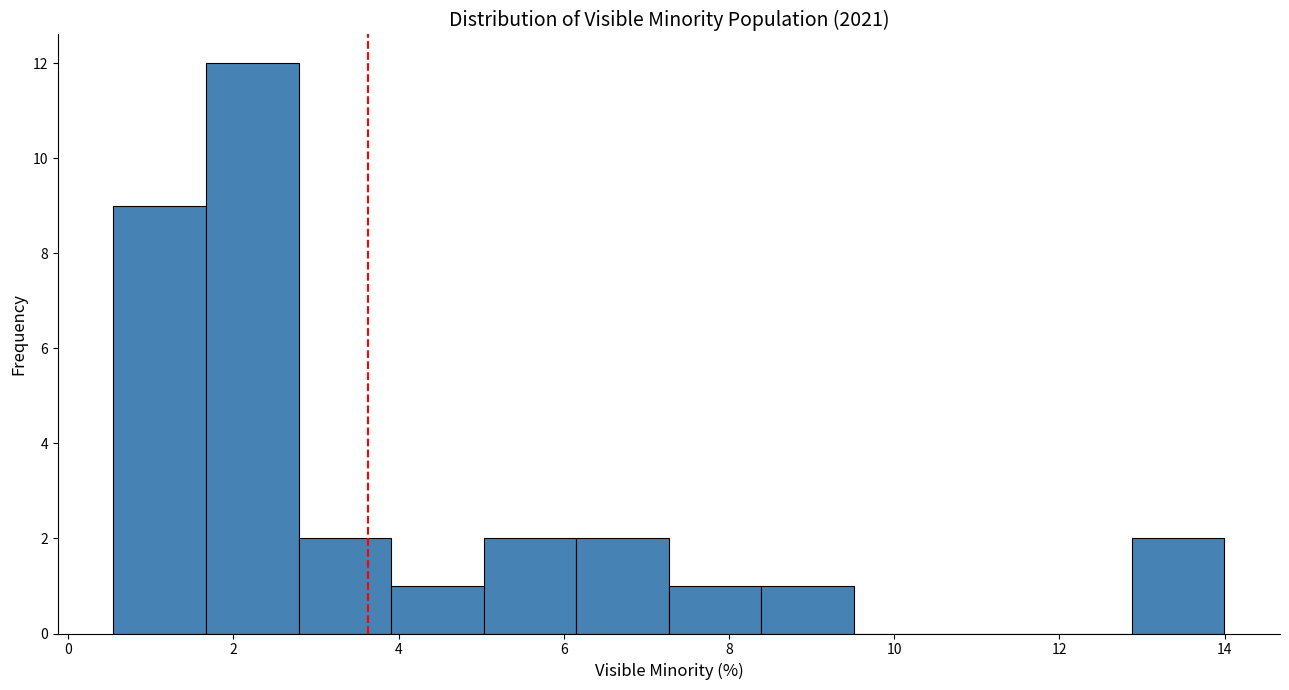

Over which range of the x-axis is the bar tallest?

1.6 to 2.8